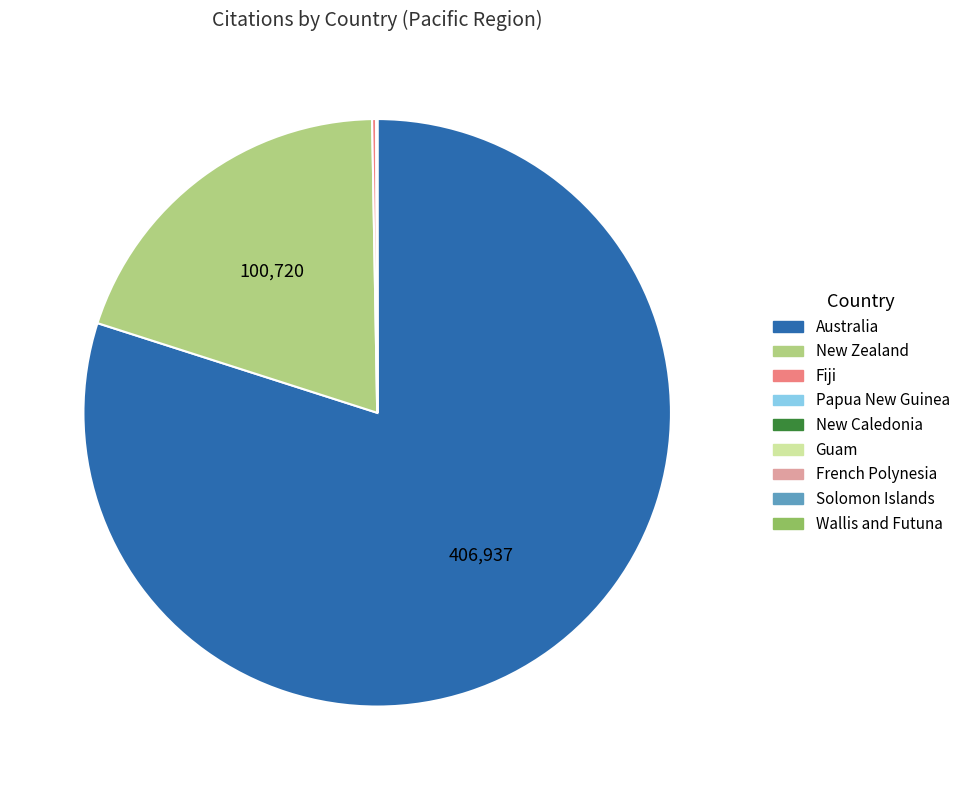

Does Australia represent more than half of the total?

Yes